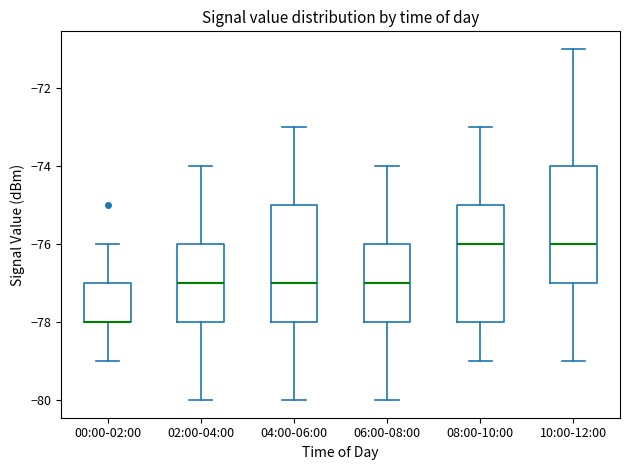

Reading left to right, read every box against the y-axis: the position of its median line, the range the box covers, and the ends of its whiskers. The values are not printed on the chart, so give them approximately, as read against the axis.

00:00-02:00: median -78 (drawn on the box's lower edge), box -78 to -77, whiskers -79 to -76
02:00-04:00: median -77, box -78 to -76, whiskers -80 to -74
04:00-06:00: median -77, box -78 to -75, whiskers -80 to -73
06:00-08:00: median -77, box -78 to -76, whiskers -80 to -74
08:00-10:00: median -76, box -78 to -75, whiskers -79 to -73
10:00-12:00: median -76, box -77 to -74, whiskers -79 to -71